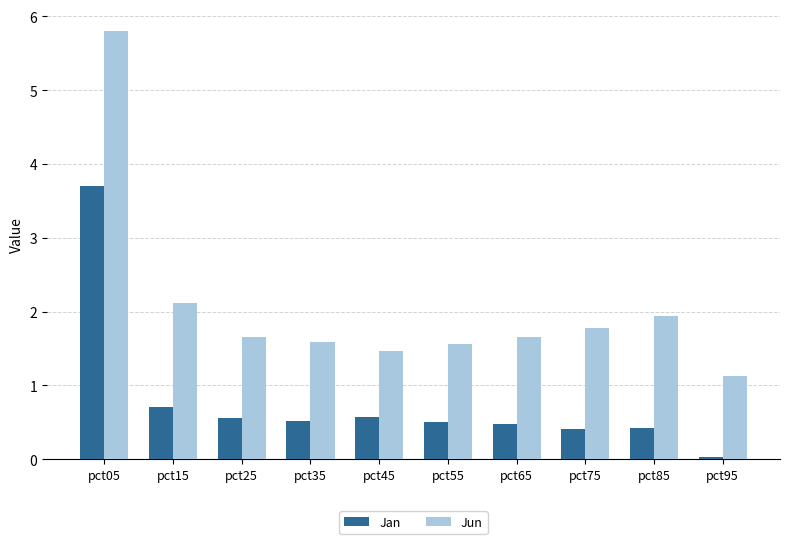

Which category has the highest value across all series?

pct05